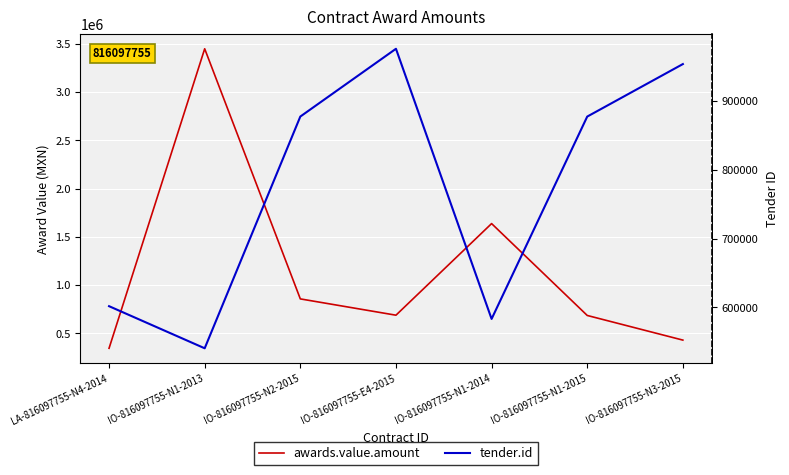

How many lines are shown in the chart?

2